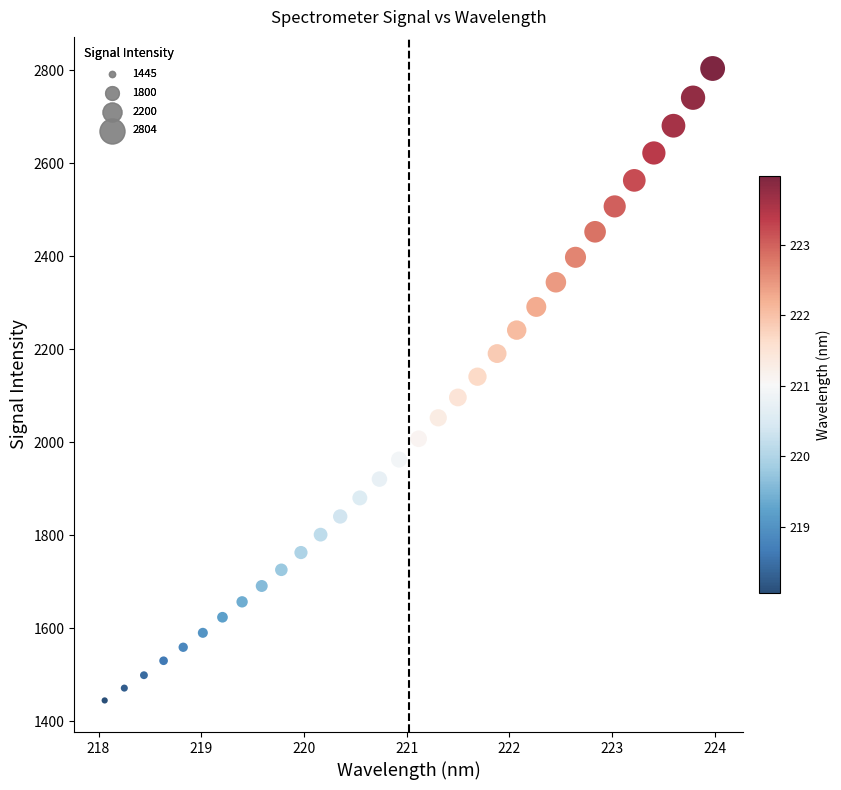

What is the range of Y values (max minus min)?

1358.6